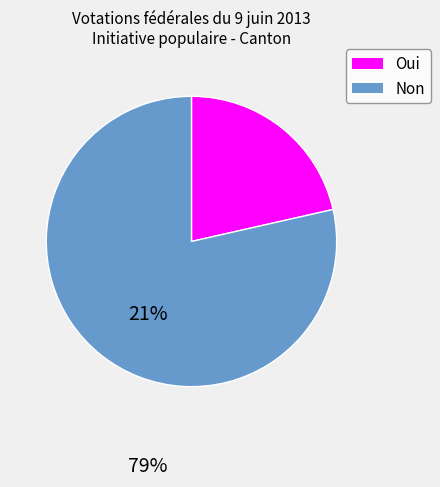

Count the number of slices in the pie.

2